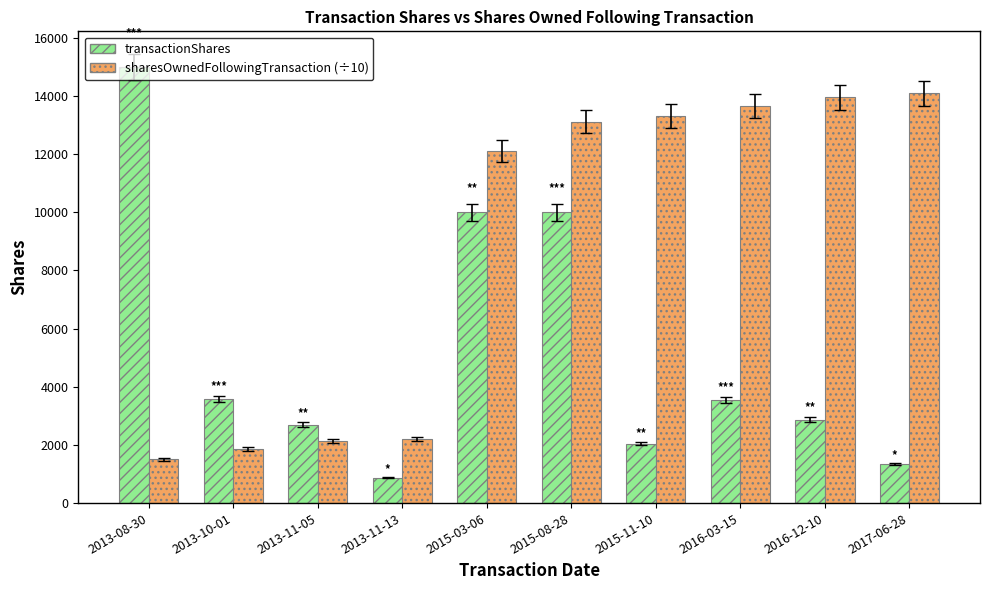

Where is sharesOwnedFollowingTransaction (÷10) nearest to the value 7793?

2015-03-06